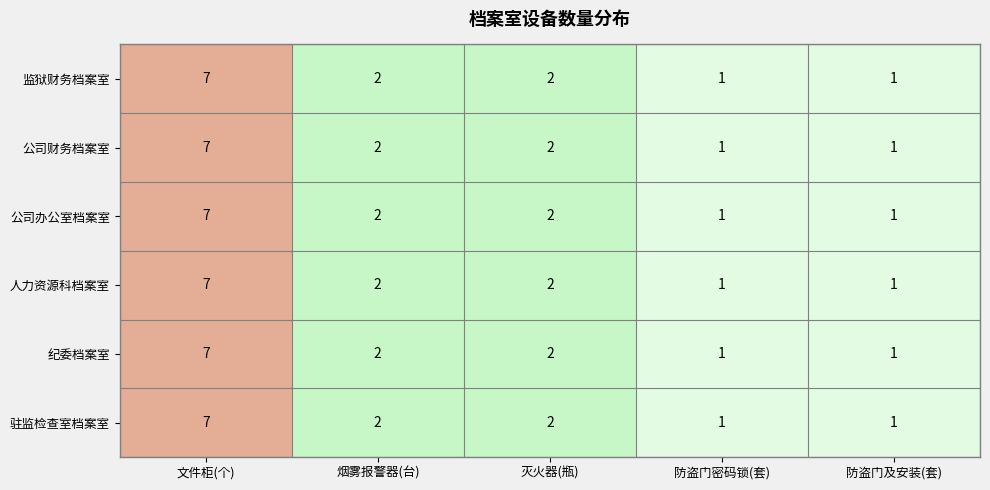

What is the total value across all series at 防盗门及安装(套)?

6